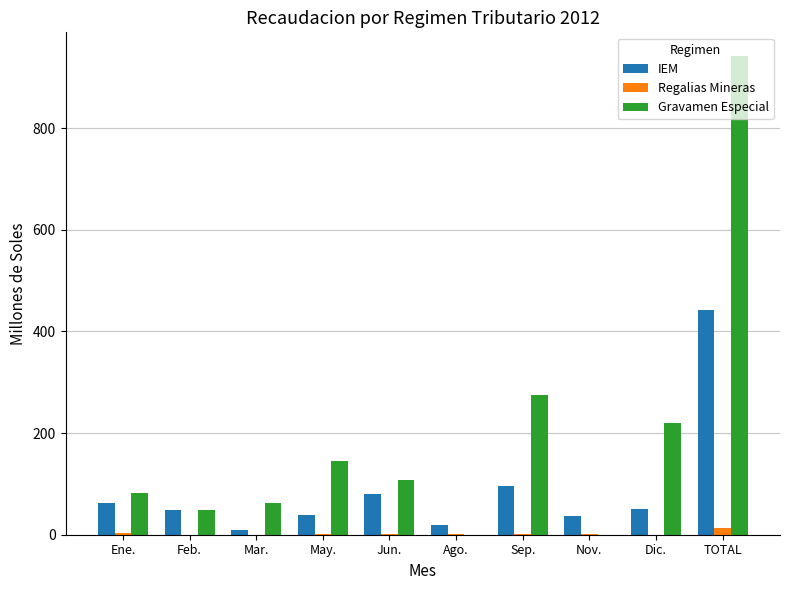

Where is Gravamen Especial nearest to the value 470?

Sep.